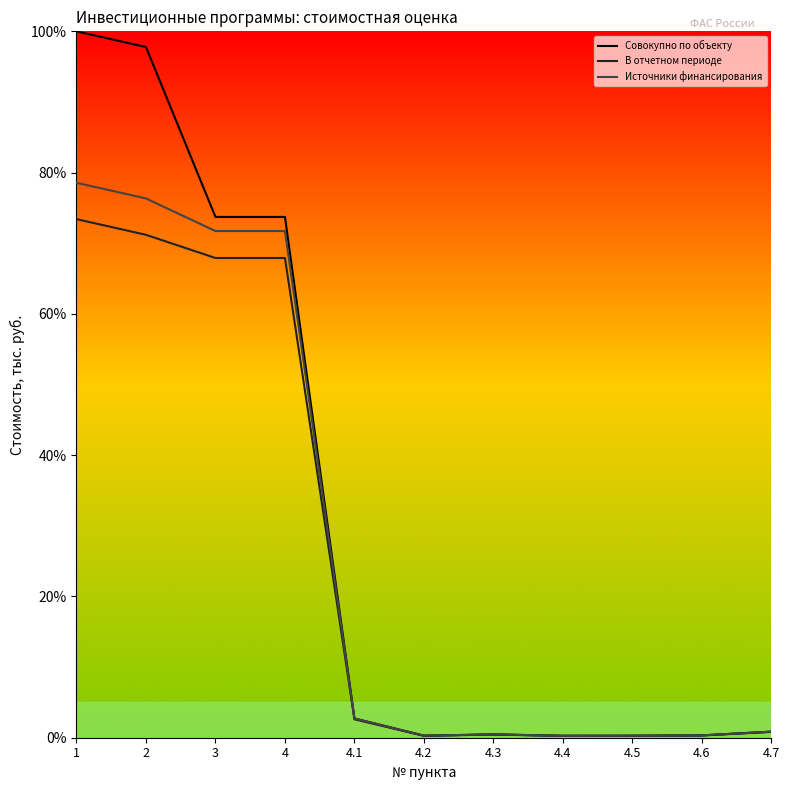

What is the difference between the highest and lowest values at 2?

26.6